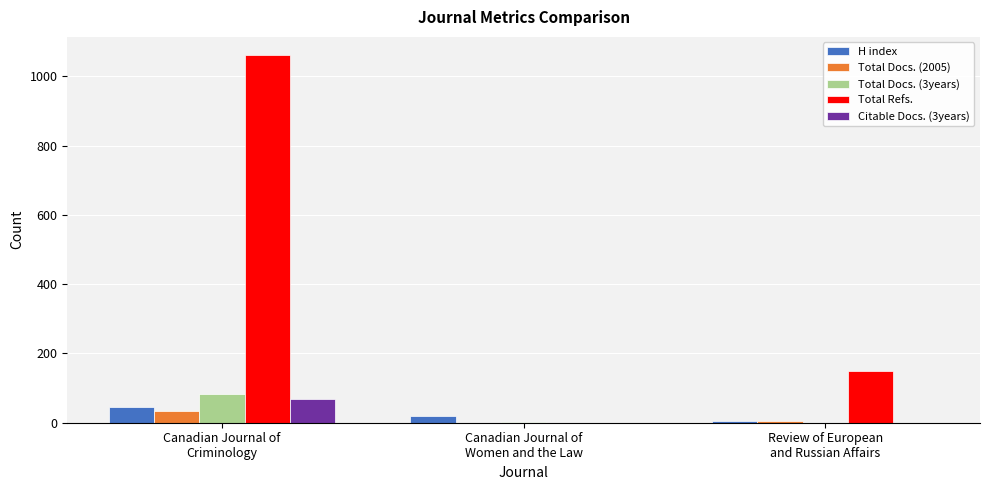

At which category is the sum across all series the highest?

Canadian Journal of
Criminology